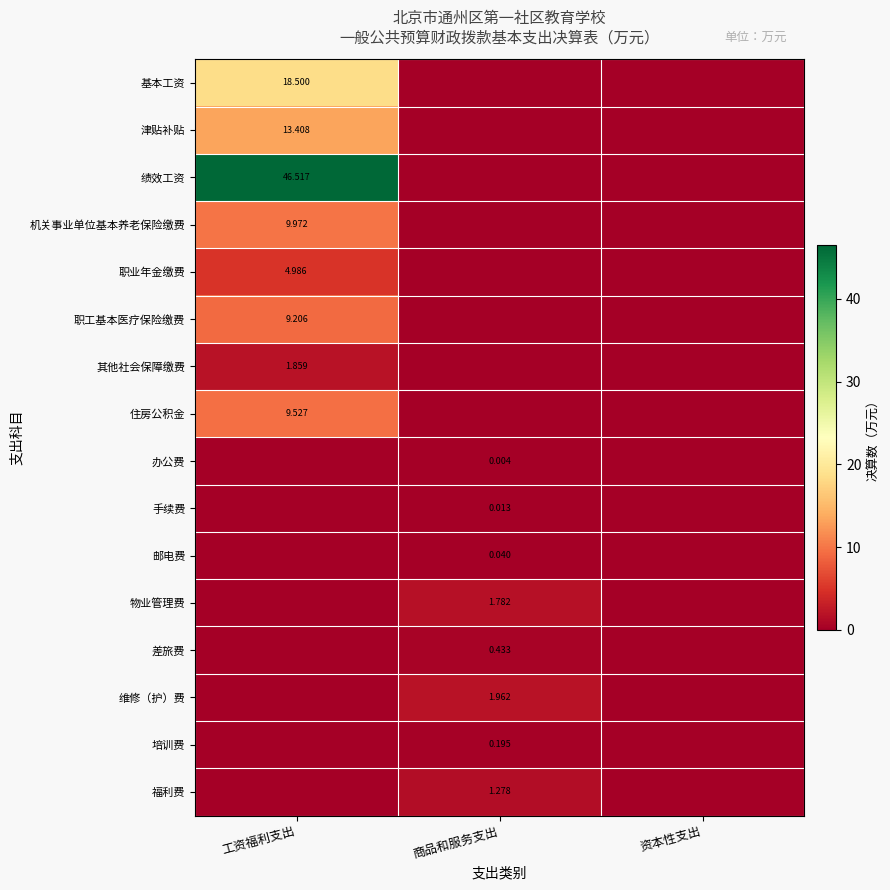

Which label corresponds to the largest value in the chart?

工资福利支出